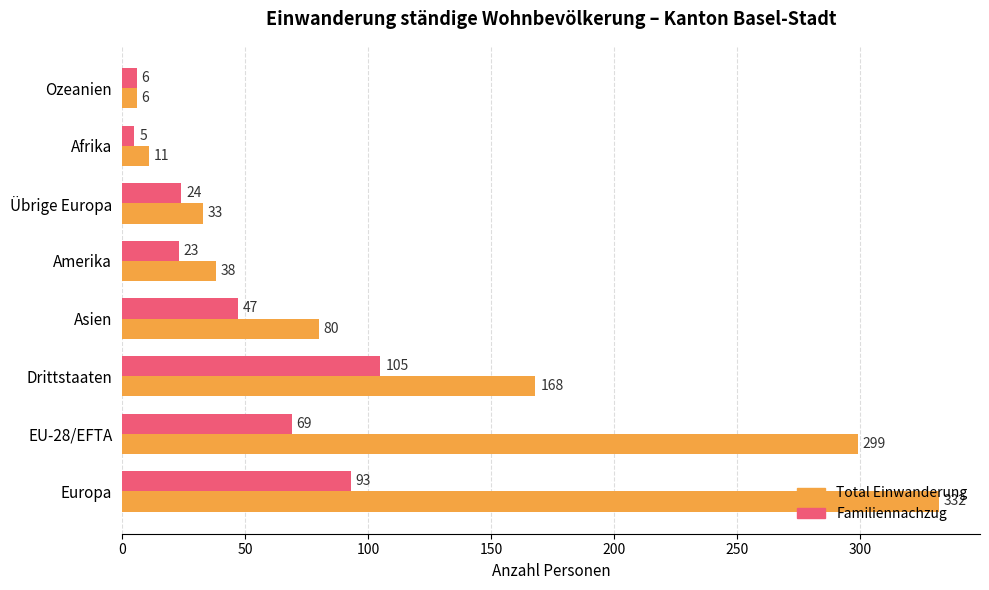

What is the average value of the Total Einwanderung series?

121